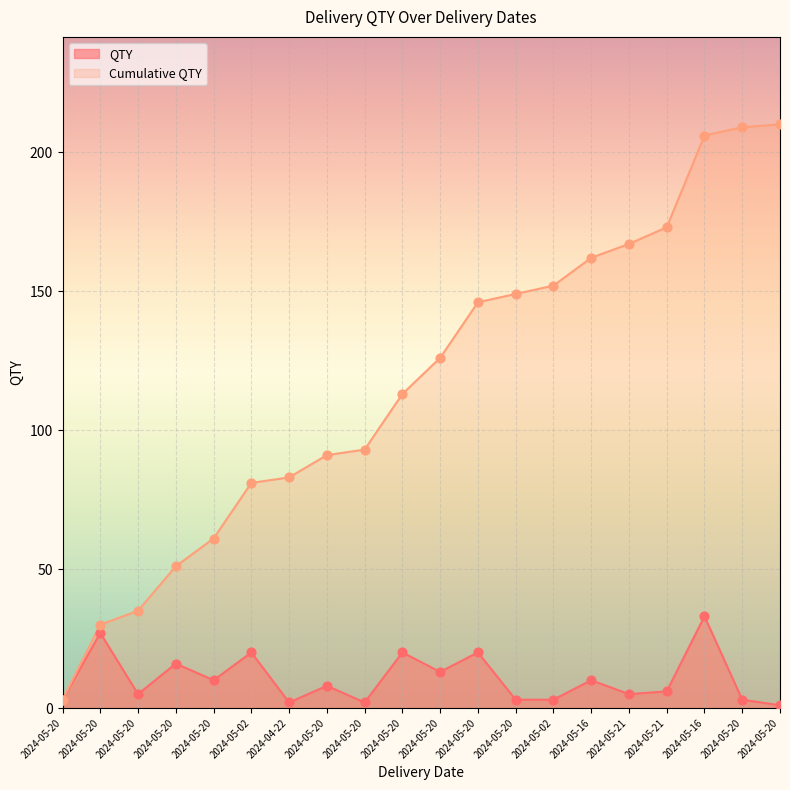

Which series has the largest total across all categories?

Cumulative QTY